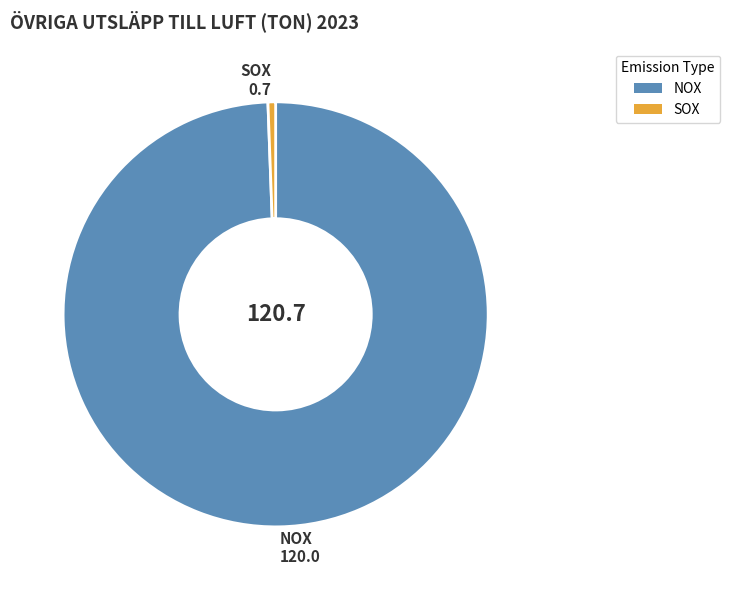

What is the largest slice in the pie chart?

NOX